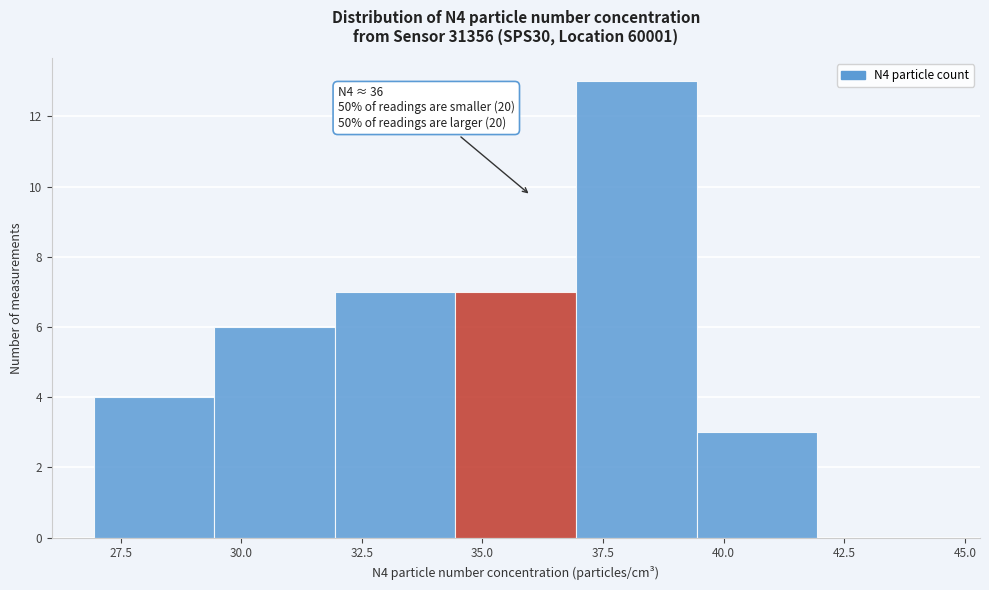

Which range on the x-axis has the tallest bar?

37.0 to 39.5